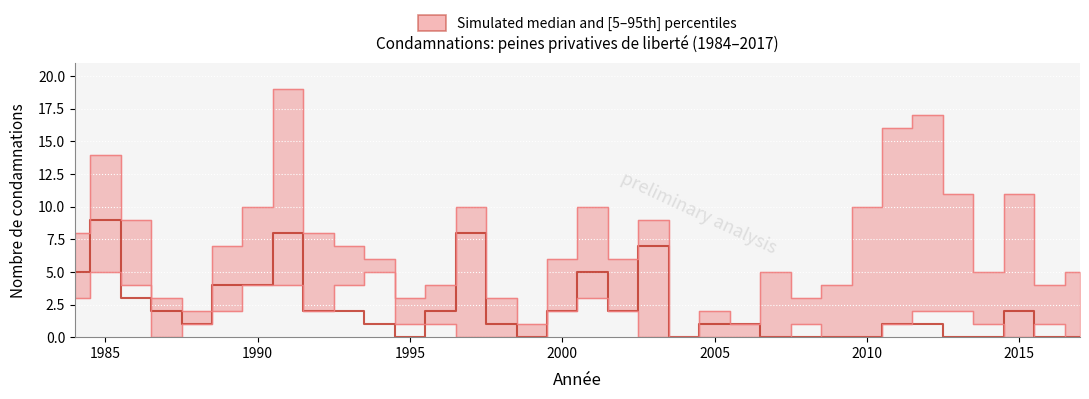

Reading right to left, extract all data points from this chart.

Total: 2017=5	2016=4	2015=11	2014=5	2013=11	2012=17	2011=16	2010=10	2009=4	2008=3	2007=5	2006=1	2005=2	2004=0	2003=9	2002=6	2001=10	2000=6	1999=1	1998=3	1997=10	1996=4	1995=3	1994=6	1993=7	1992=8	1991=19	1990=10	1989=7	1988=2	1987=3	1986=9	1985=14	1984=8
Avec sursis: 2017=0	2016=0	2015=2	2014=0	2013=0	2012=1	2011=1	2010=0	2009=0	2008=0	2007=0	2006=1	2005=1	2004=0	2003=7	2002=2	2001=5	2000=2	1999=0	1998=1	1997=8	1996=2	1995=0	1994=1	1993=2	1992=2	1991=8	1990=4	1989=4	1988=1	1987=2	1986=3	1985=9	1984=5
Sans sursis: 2017=0	2016=1	2015=0	2014=1	2013=2	2012=2	2011=1	2010=0	2009=0	2008=1	2007=0	2006=0	2005=0	2004=0	2003=0	2002=2	2001=3	2000=2	1999=0	1998=0	1997=0	1996=1	1995=1	1994=5	1993=4	1992=2	1991=4	1990=4	1989=2	1988=1	1987=0	1986=4	1985=5	1984=3